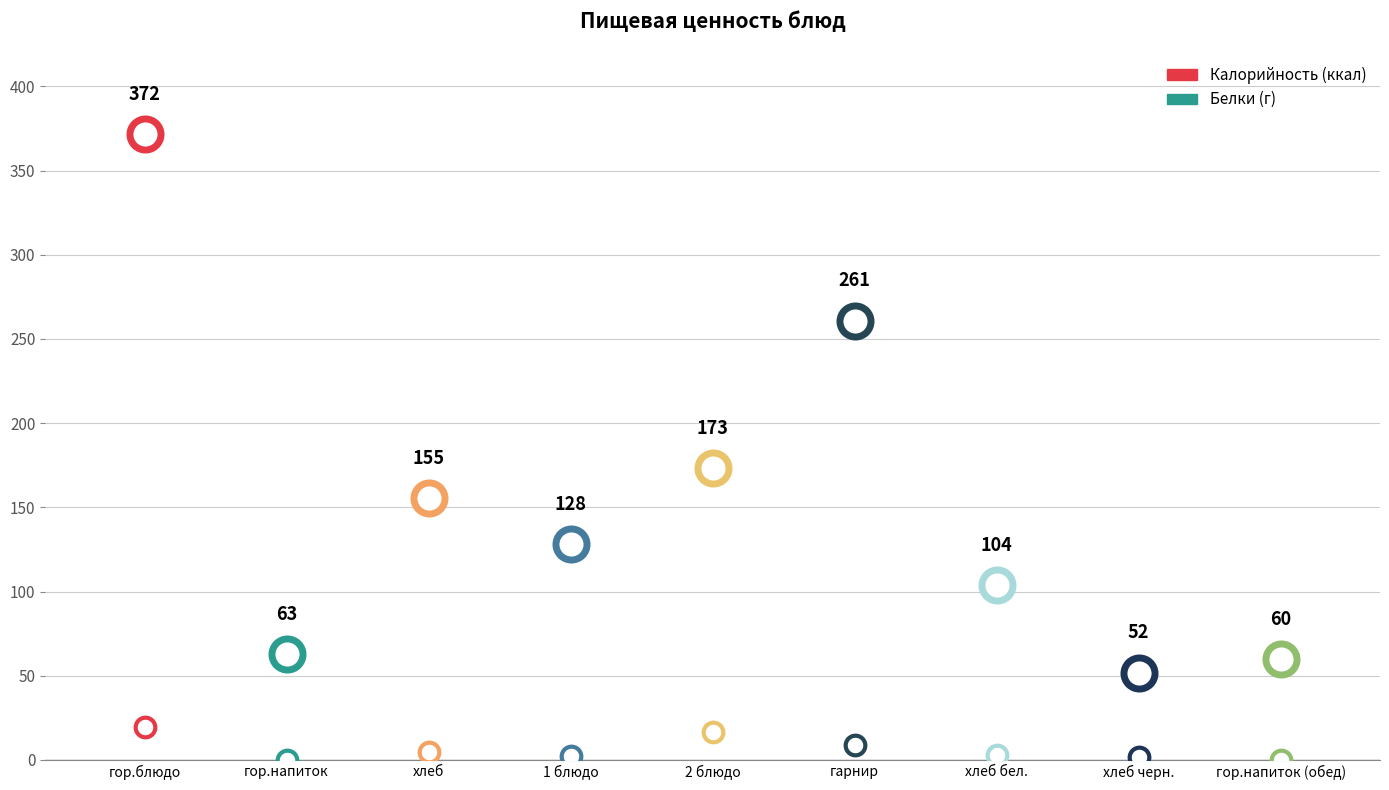

What is the total value across all series at гарнир?

269.7